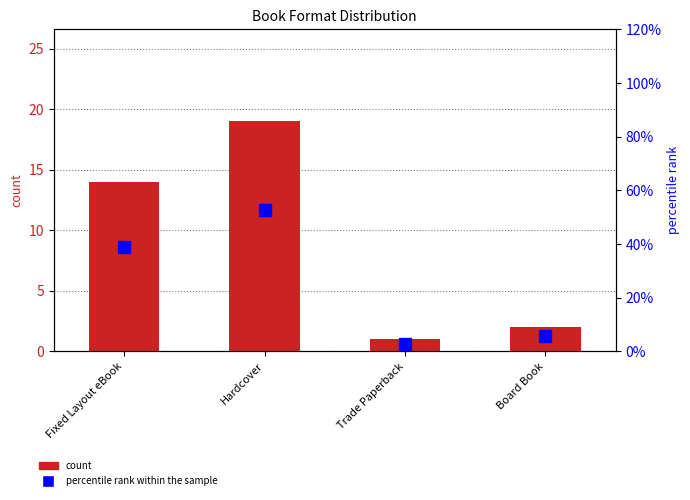

Which series has the widest spread of values?

percentile rank within the sample